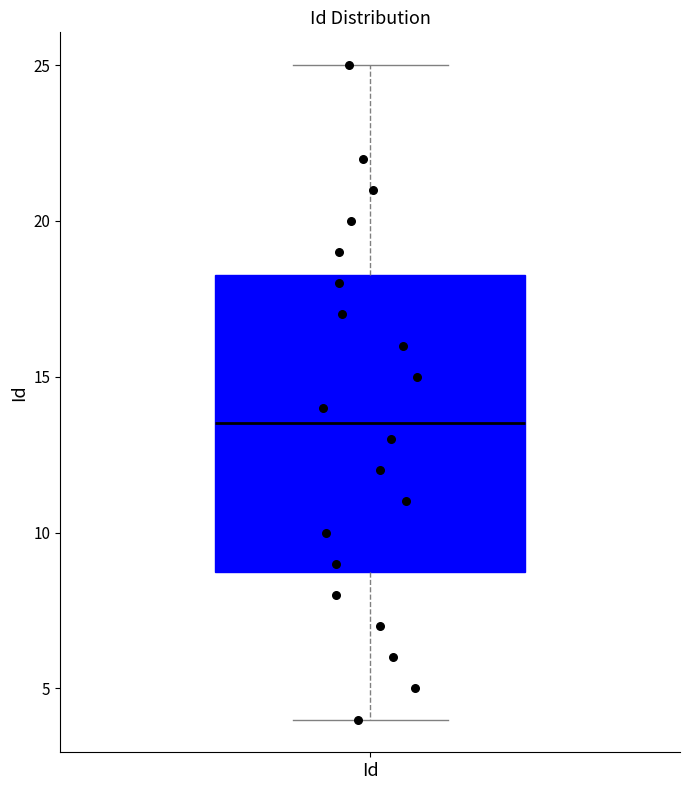

Where does the upper whisker of the box for Id end on the y-axis? The values are not printed on the chart, so give them approximately, as read against the axis.

25.0